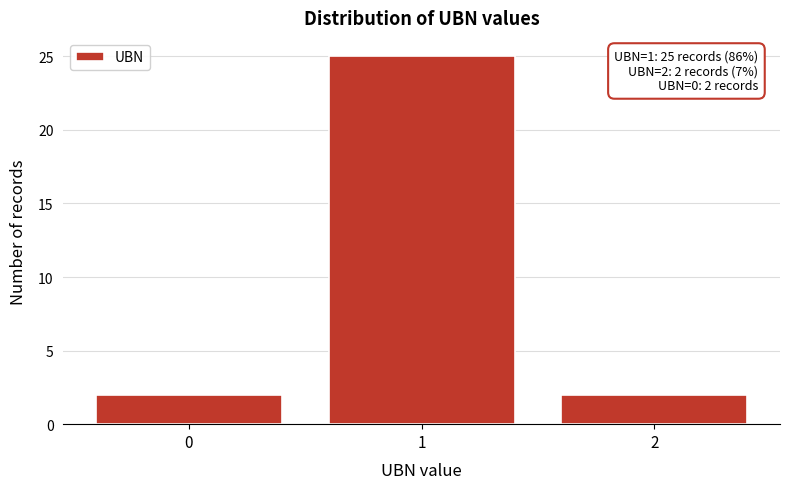

Reading right to left, list all the values displayed in this chart.

2	25	2